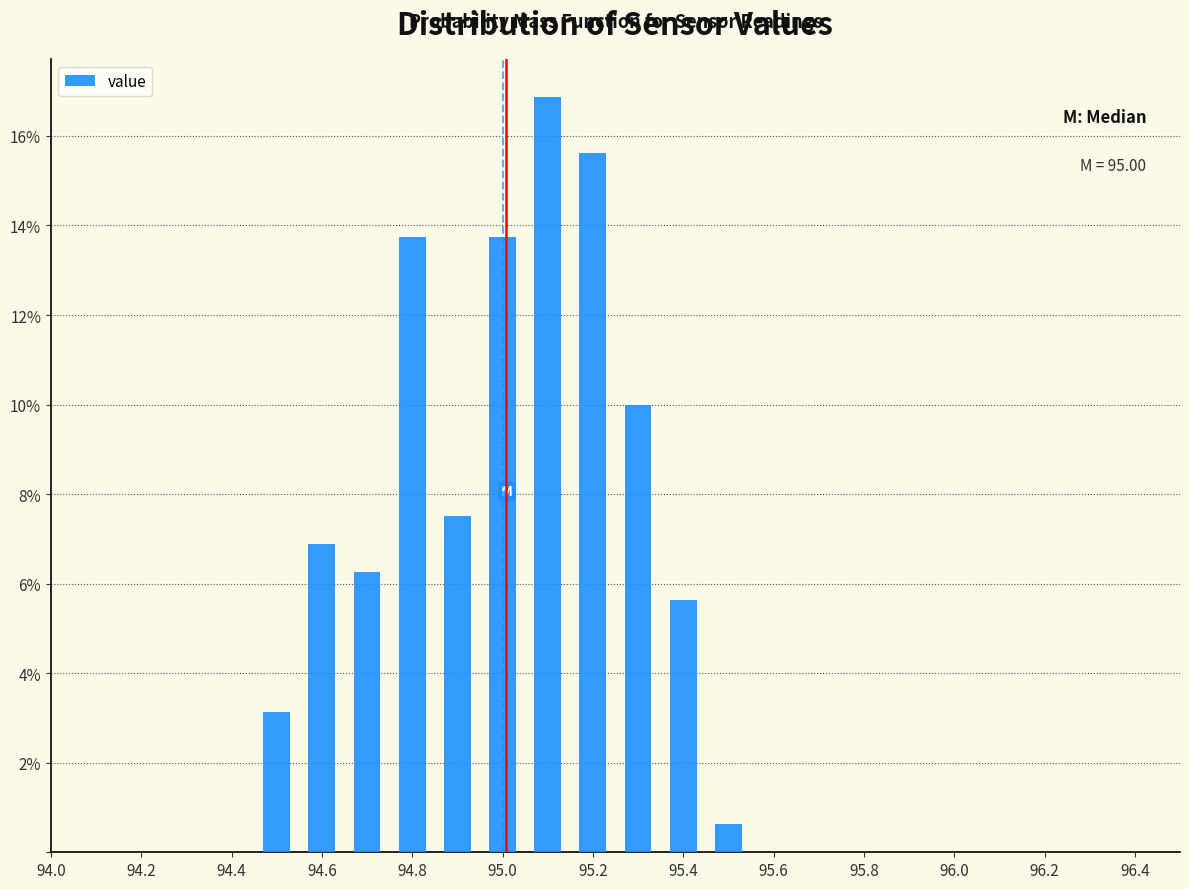

Over which range of the x-axis is the bar tallest?

95.05 to 95.15